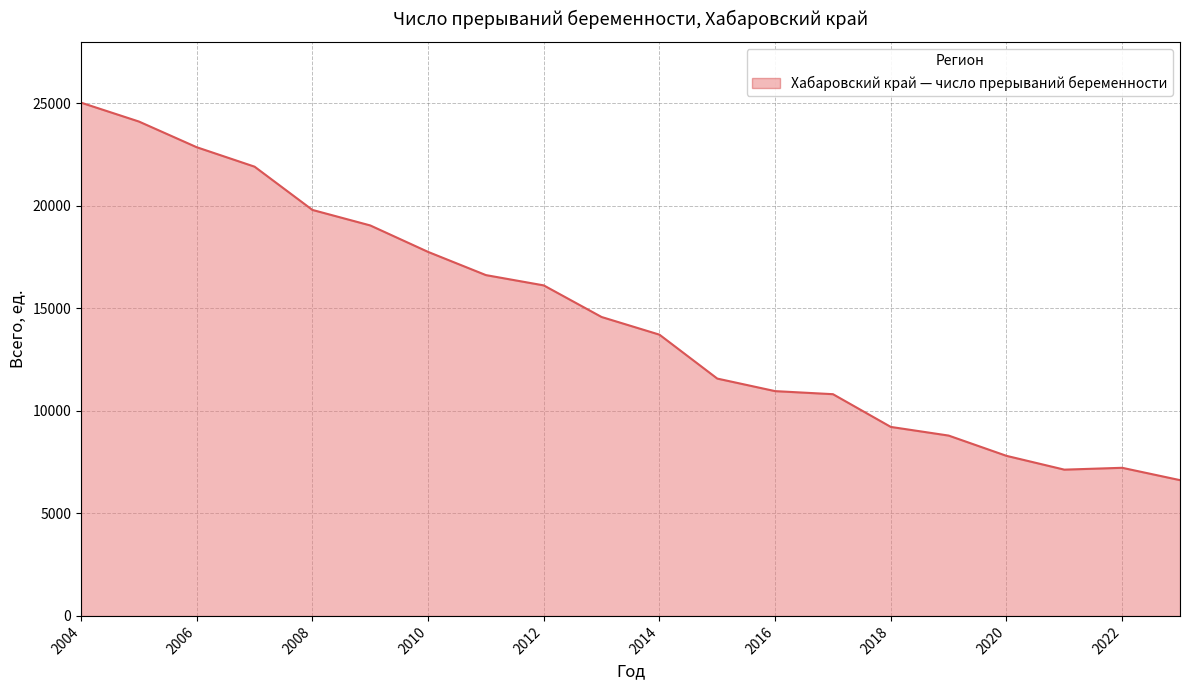

What is the maximum value shown in the chart?

25038